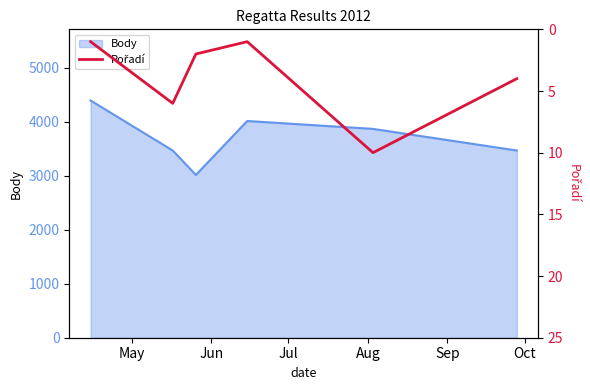

What is the highest value of the Body series?

4396